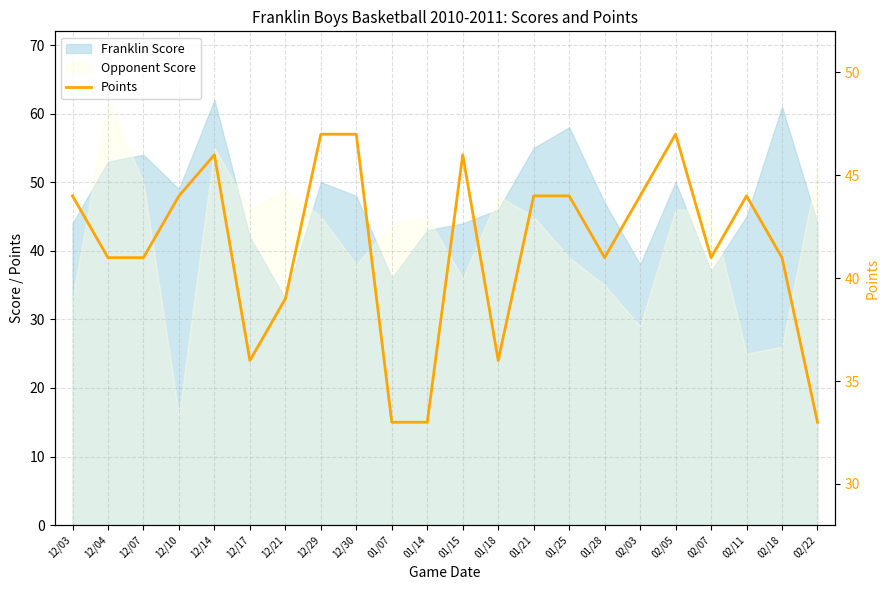

What is the sum of the values at 02/03 and 01/28?

85